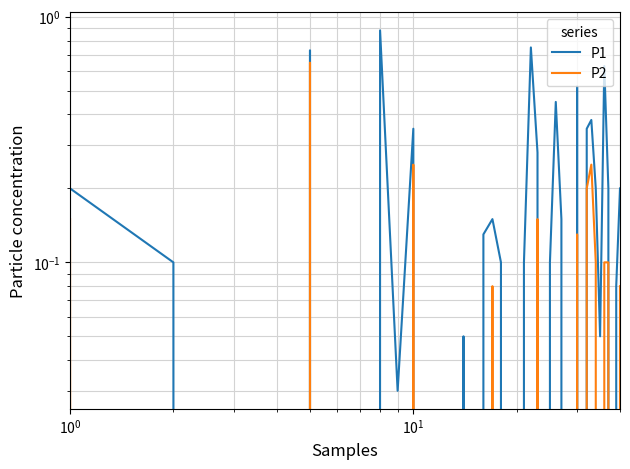

Is the value of P1 at 38 greater than the value of P2 at $\mathdefault{10^{-1}}$?

No